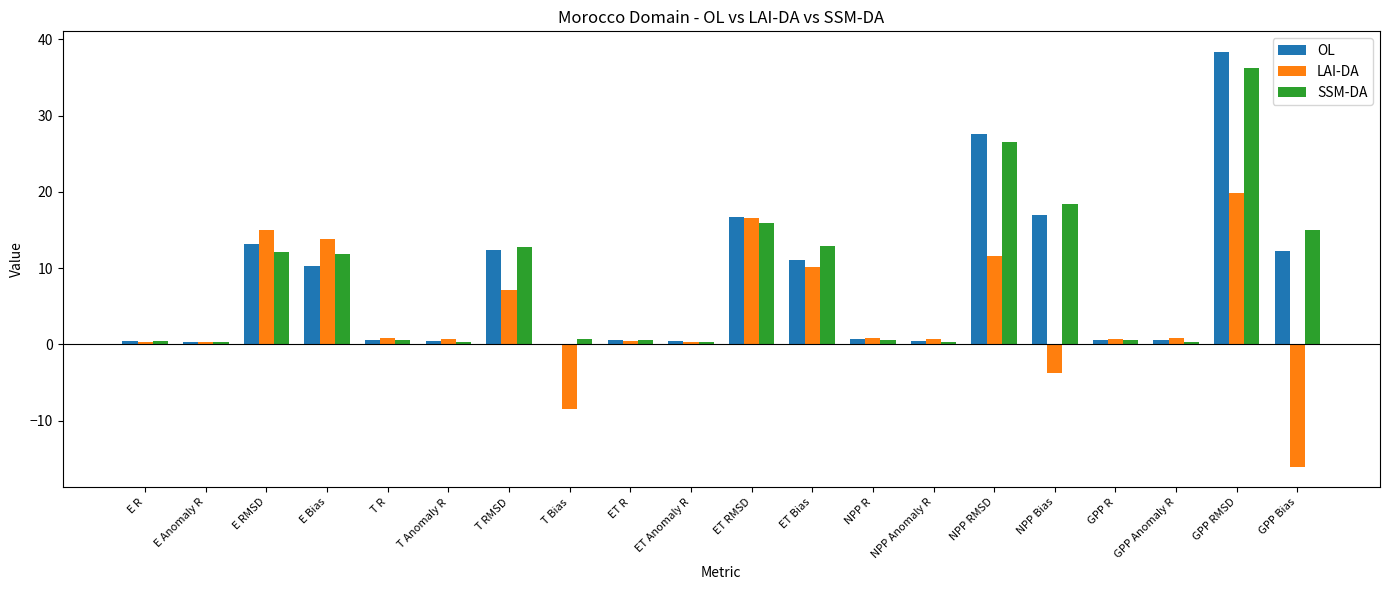

Are the bars grouped side by side (vs. stacked)?

Yes